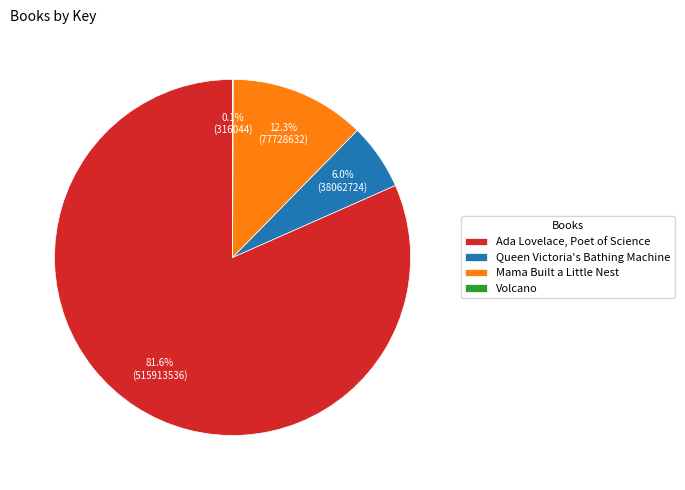

To the nearest percent, what is the average slice percentage?

25%